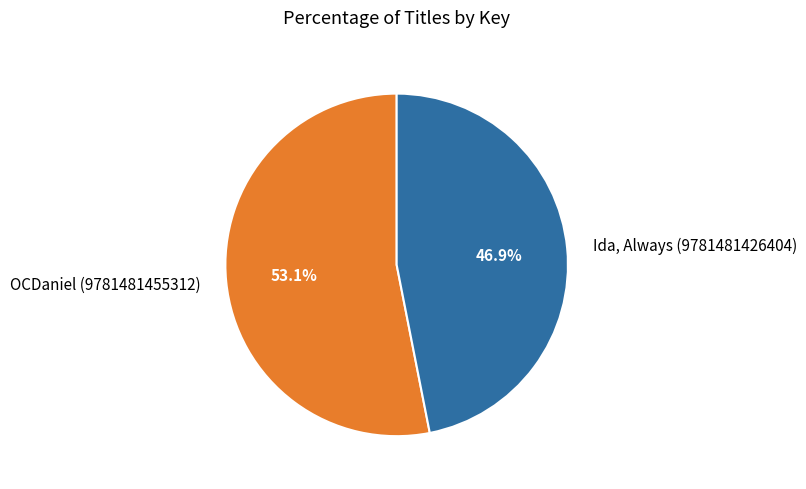

Count the number of slices in the pie.

2